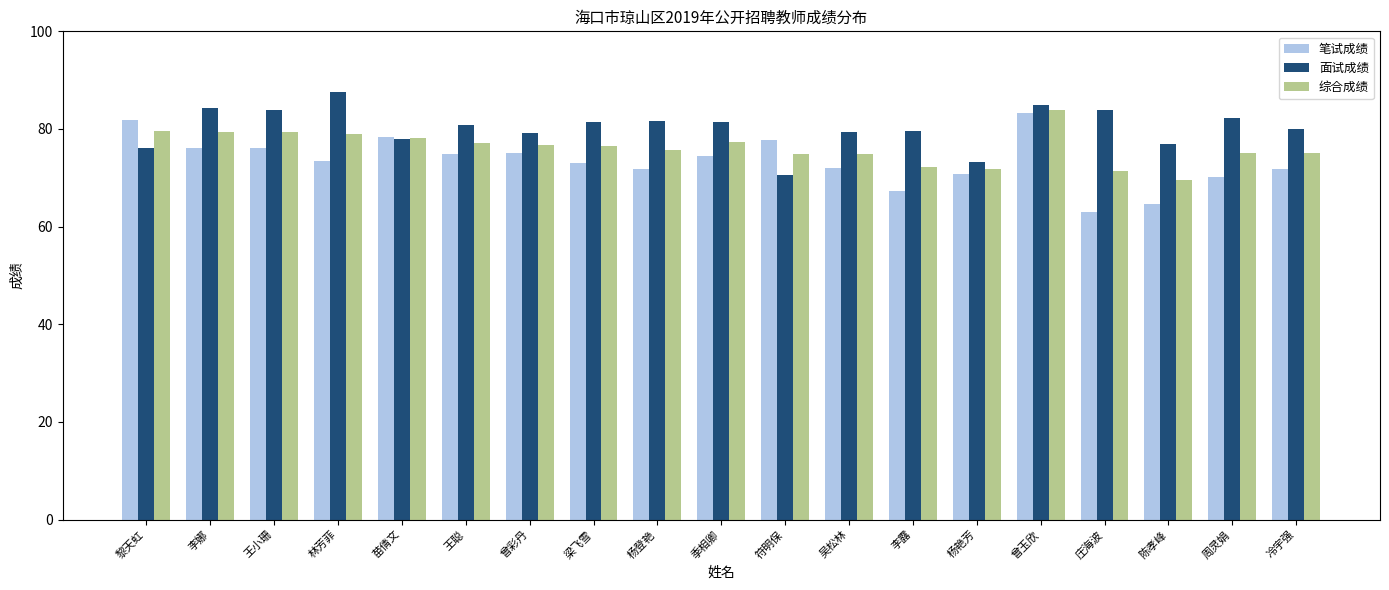

How many categories are shown in the chart?

19